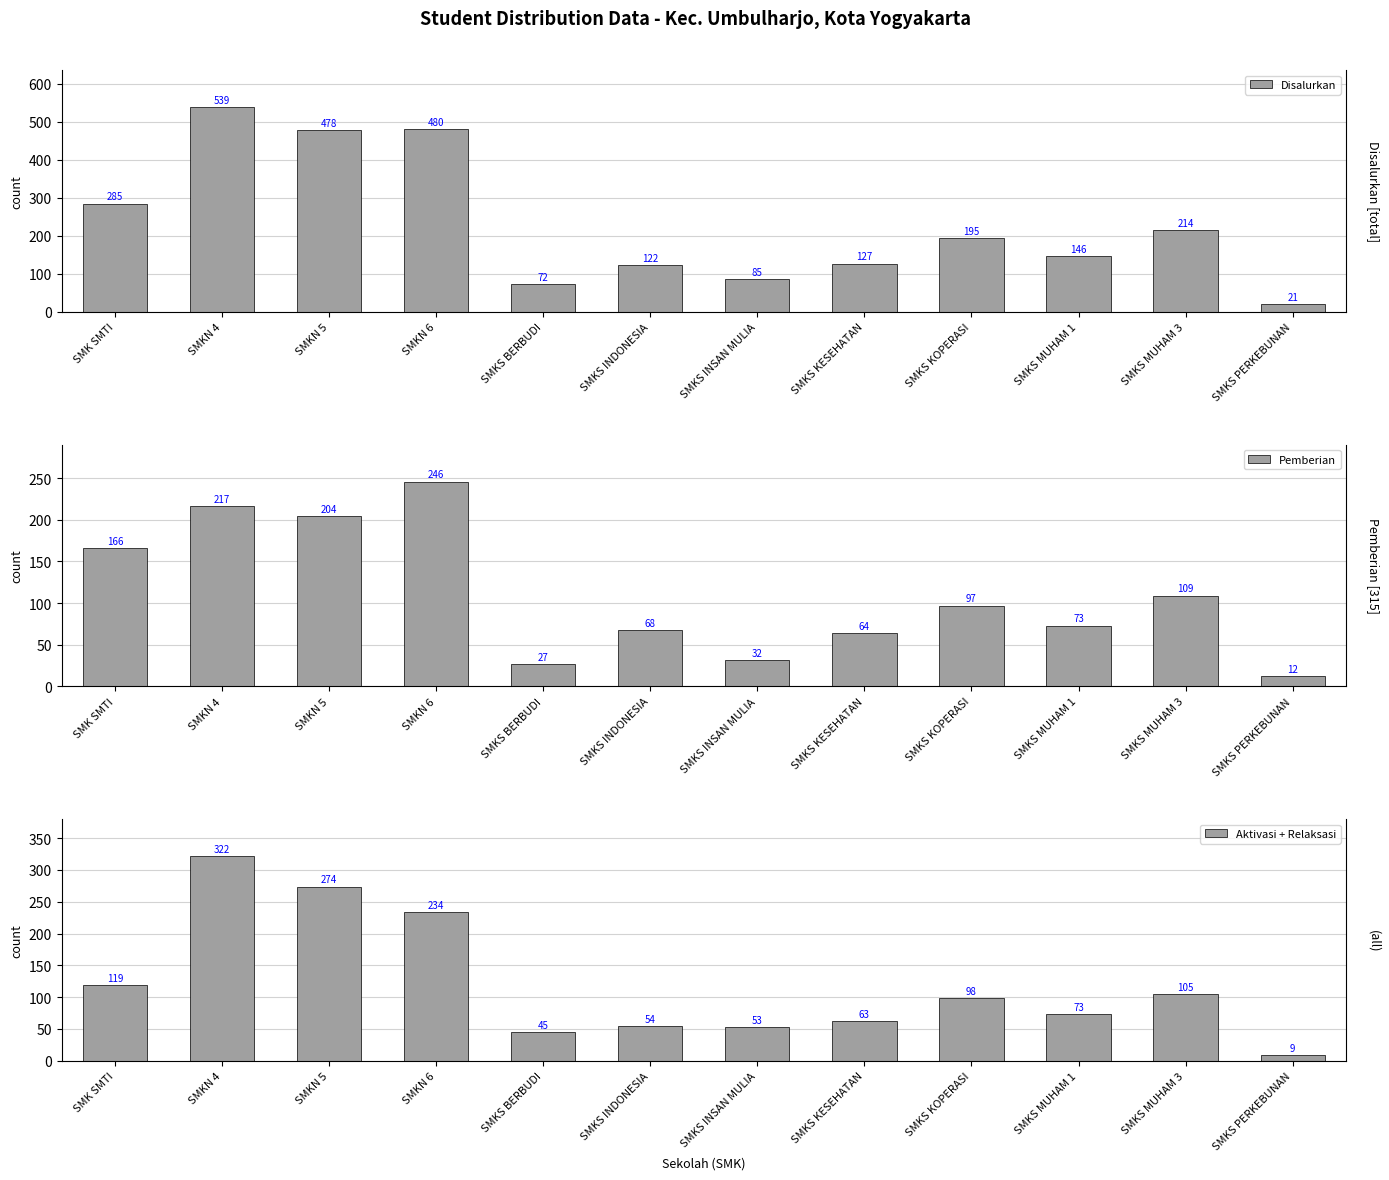

What is the label of the 2nd bar from the left?

SMKN 4